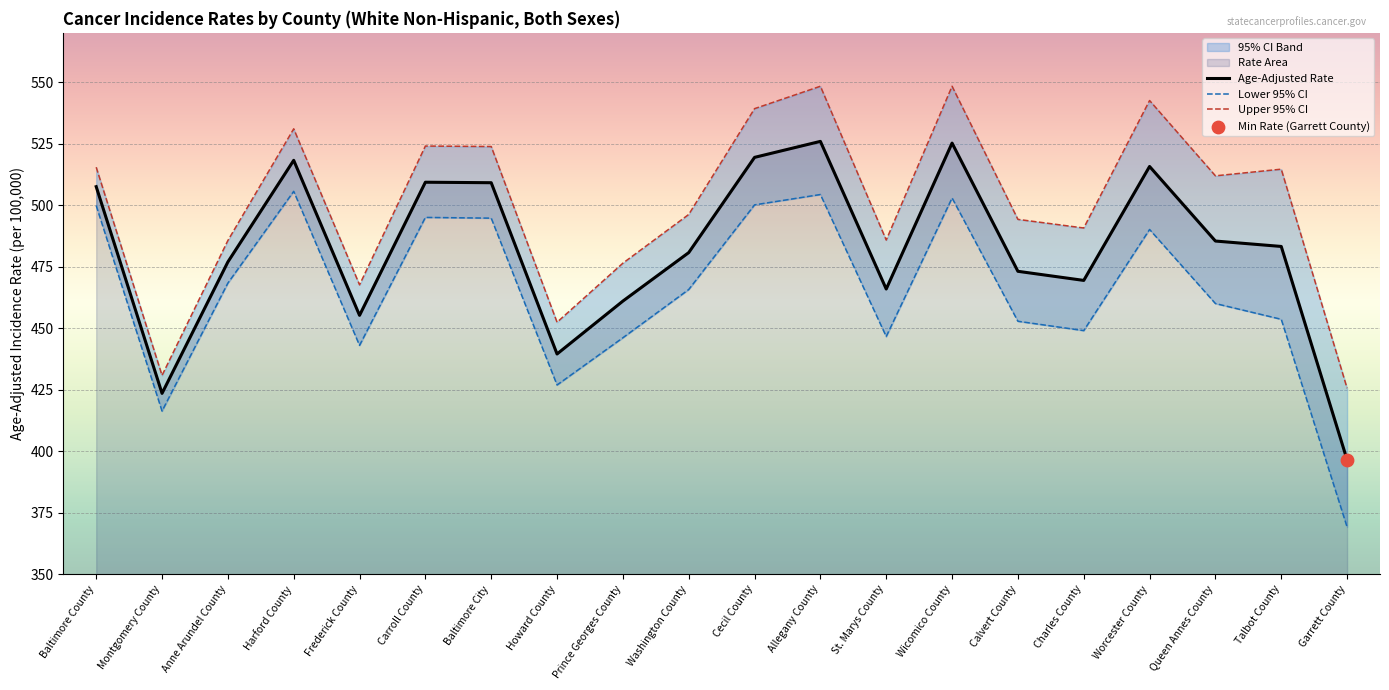

At which category is the sum across all series the highest?

Allegany County